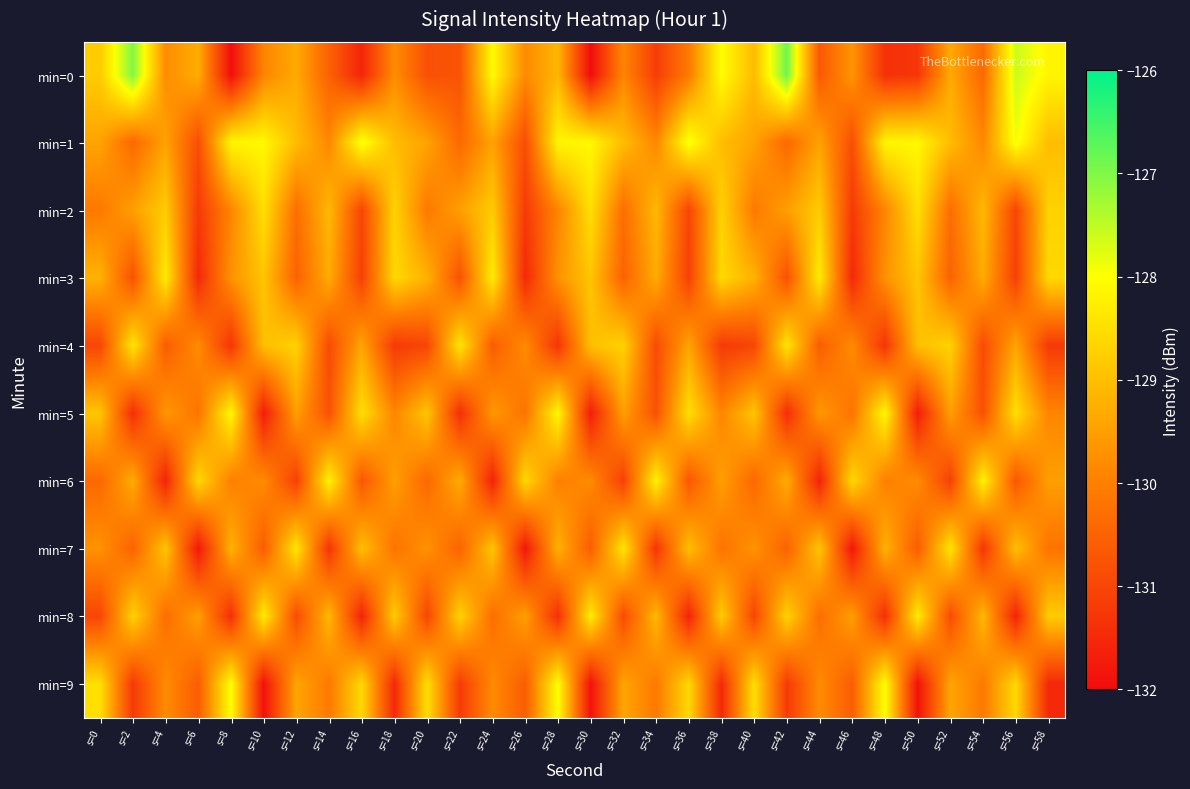

List the series in order of their peak value, highest first.

min=0, min=1, min=9, min=5, min=6, min=3, min=8, min=4, min=7, min=2